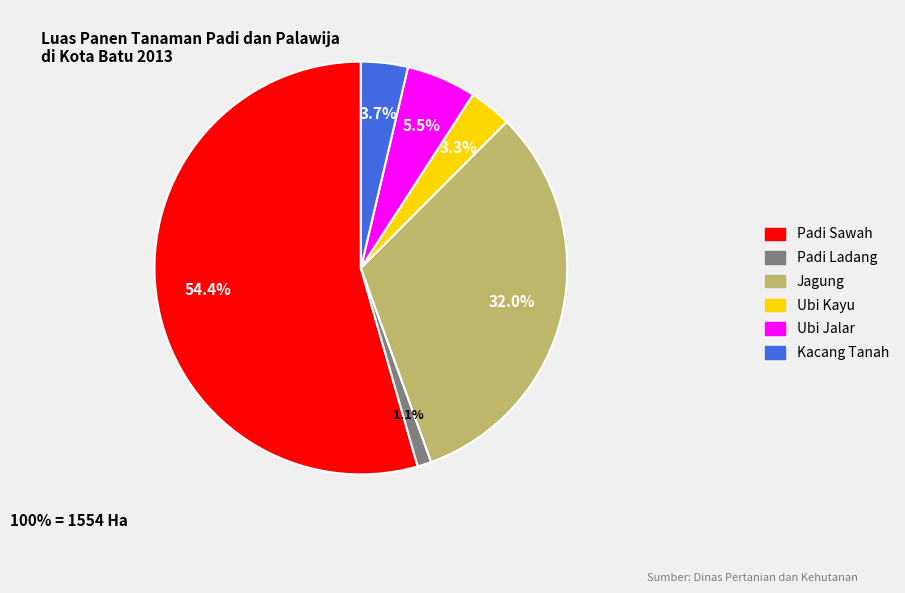

How many segments does this pie chart have?

6